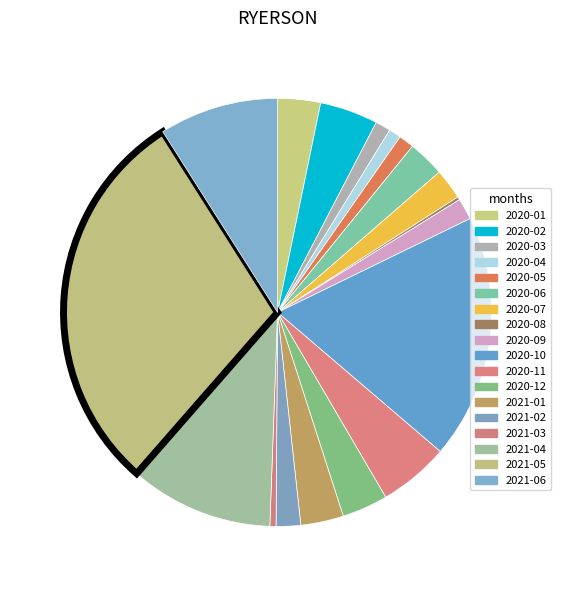

Combined, do 2020-02 and 2020-12 account for over 50%?

No